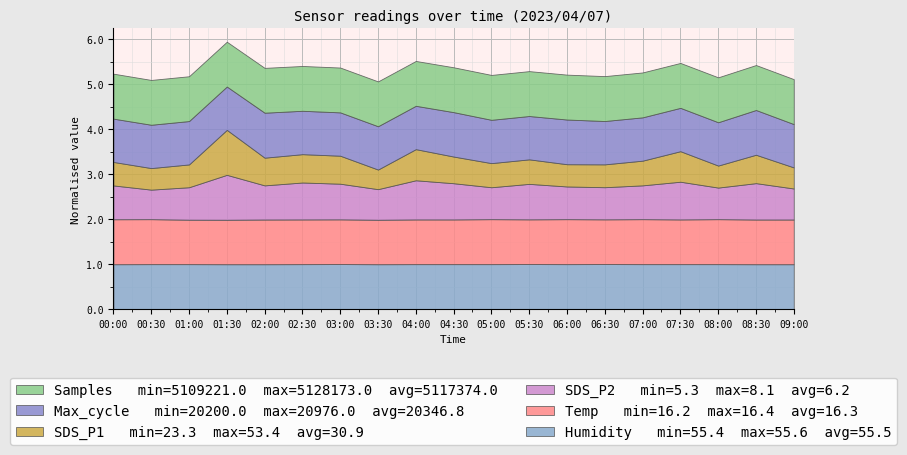

Which series changed the most between 05:30 and 07:00?

Samples